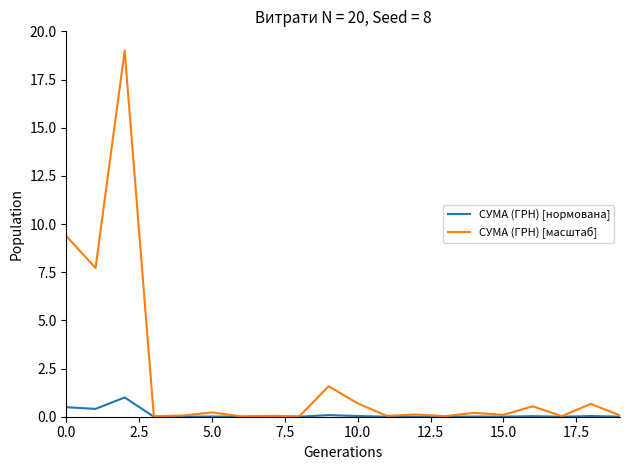

Which series has the widest spread of values?

СУМА (ГРН) [масштаб]